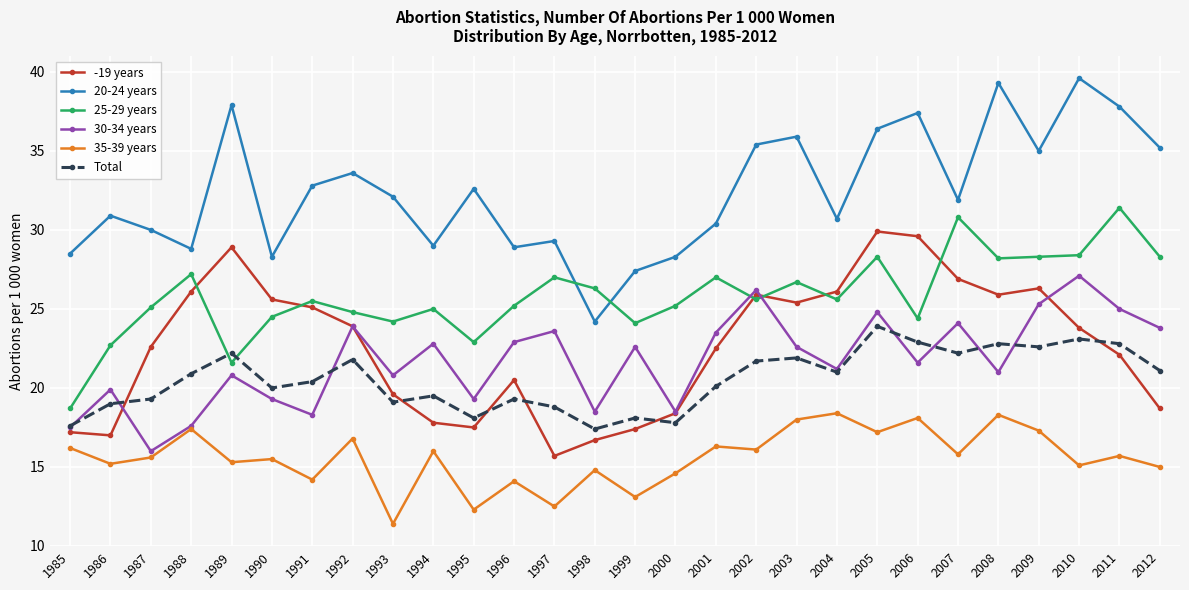

What is the difference between the maximum and second lowest values in the Total series?

6.3